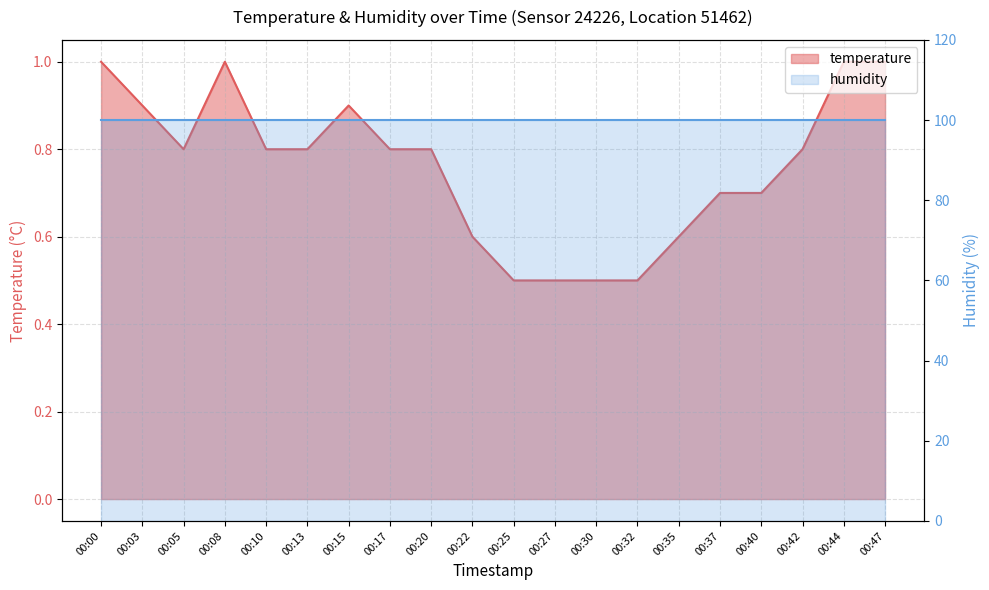

The chart shows a value of 1.1 at 00:13. True or false?

False